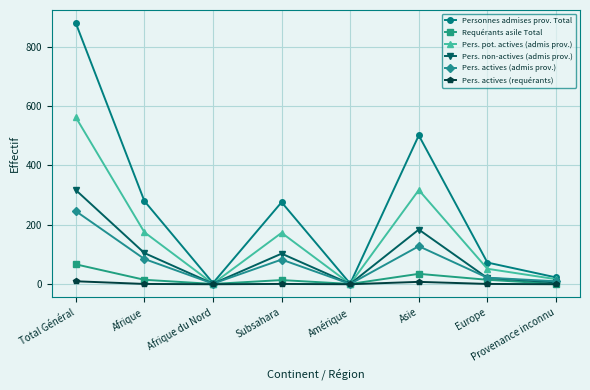

True or false: Requérants asile Total has more than 1 interior local peaks.

True